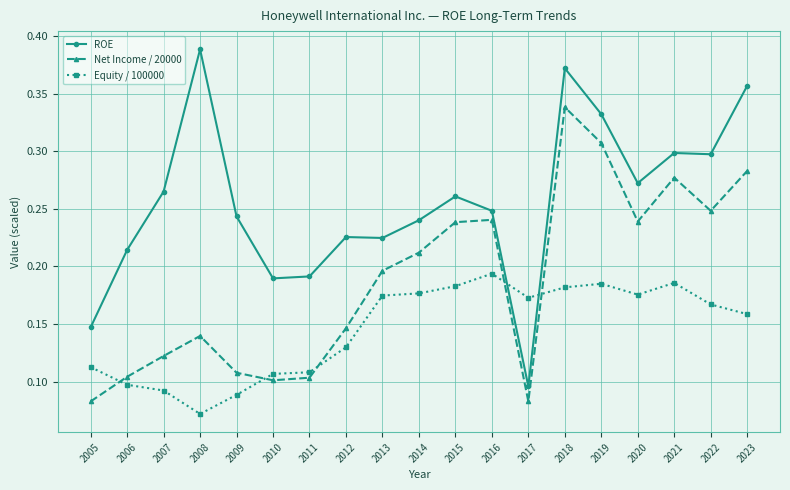

Rank the series by their maximum value, from highest to lowest.

ROE, Net Income / 20000, Equity / 100000